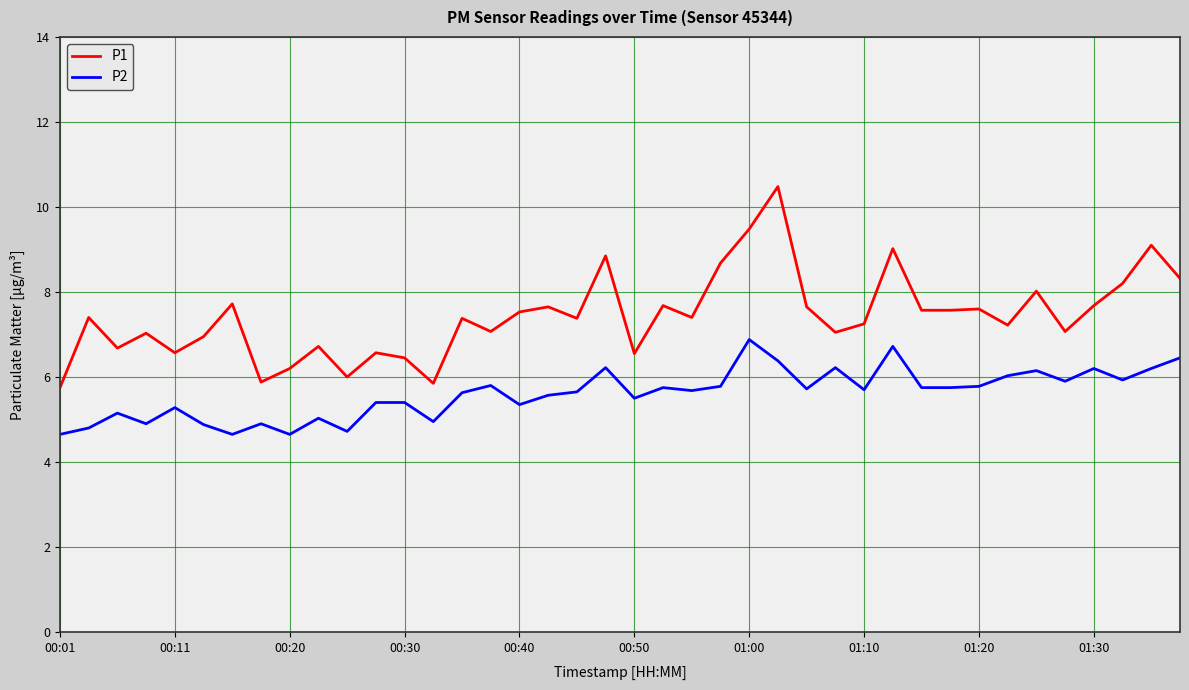

Which series has the widest spread of values?

P1